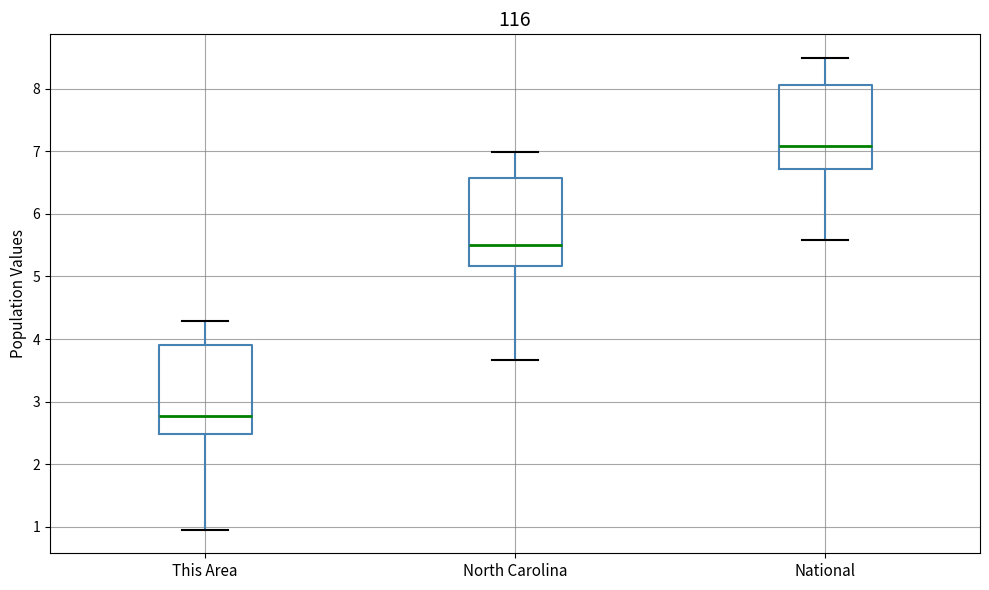

Reading left to right, transcribe this box plot: for each box, give where its median line is, the range the box spans, and where its two whiskers end, as read against the y-axis. The values are not printed on the chart, so give them approximately, as read against the axis.

This Area: median 2.8, box 2.5 to 3.9, whiskers 1.0 to 4.3
North Carolina: median 5.5, box 5.2 to 6.6, whiskers 3.7 to 7.0
National: median 7.1, box 6.7 to 8.1, whiskers 5.6 to 8.5